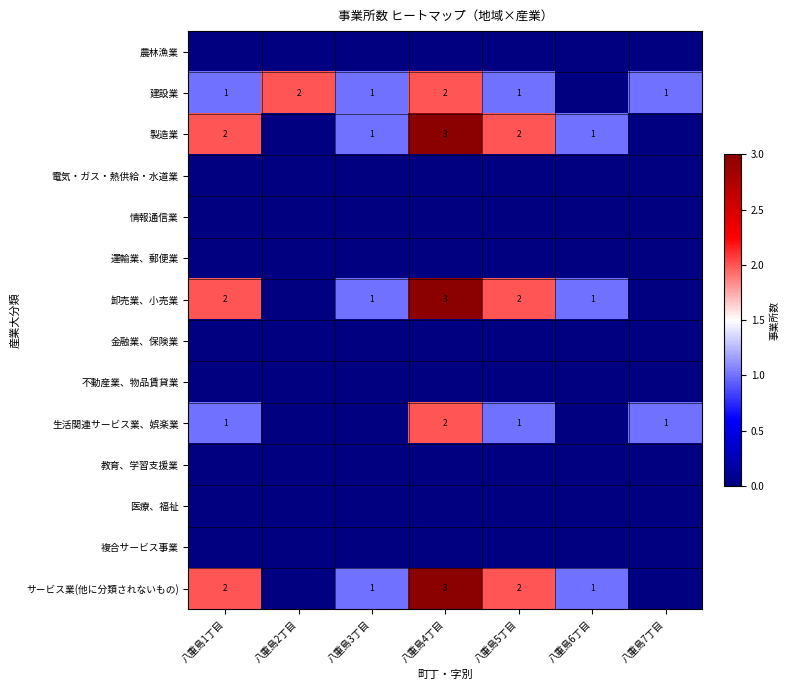

The value of 製造業 at 八重島6丁目 is 1. True or false?

True